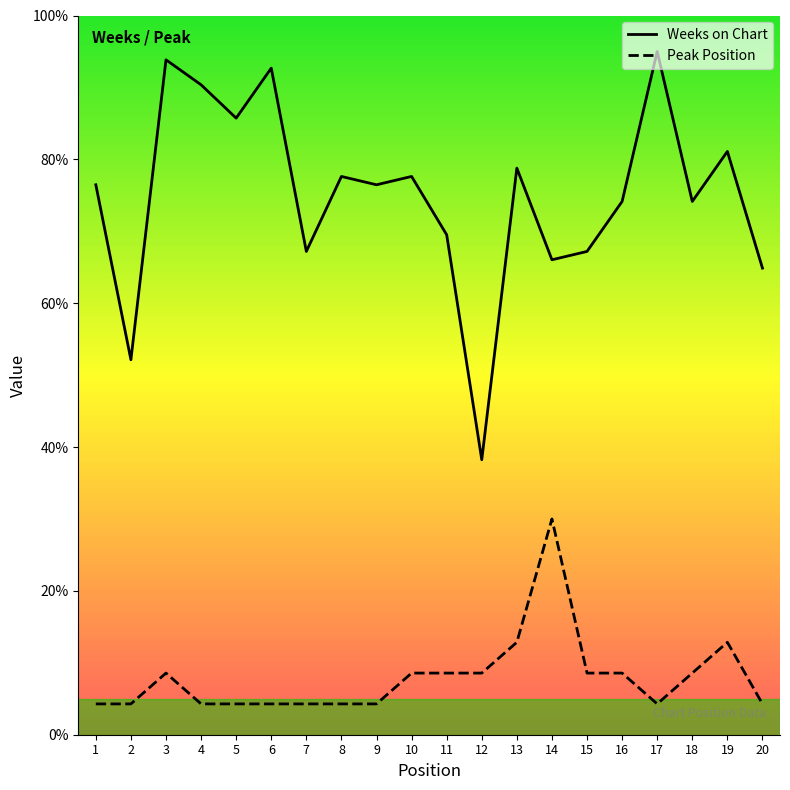

What is the value of the Weeks on Chart point at the 5th from the left?

85.7